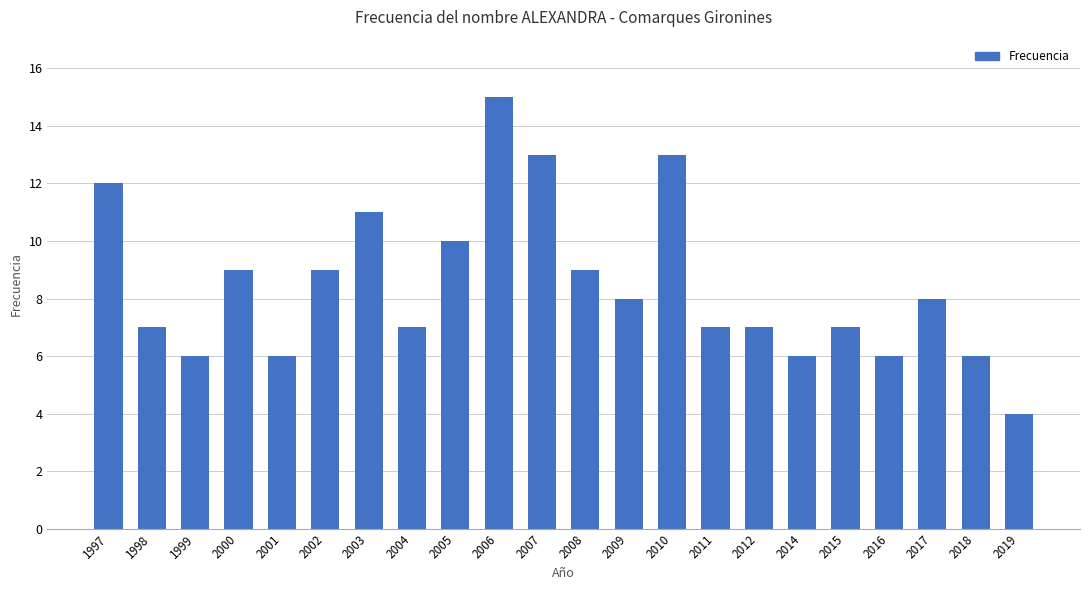

At which category does the chart reach its minimum across all series?

2019